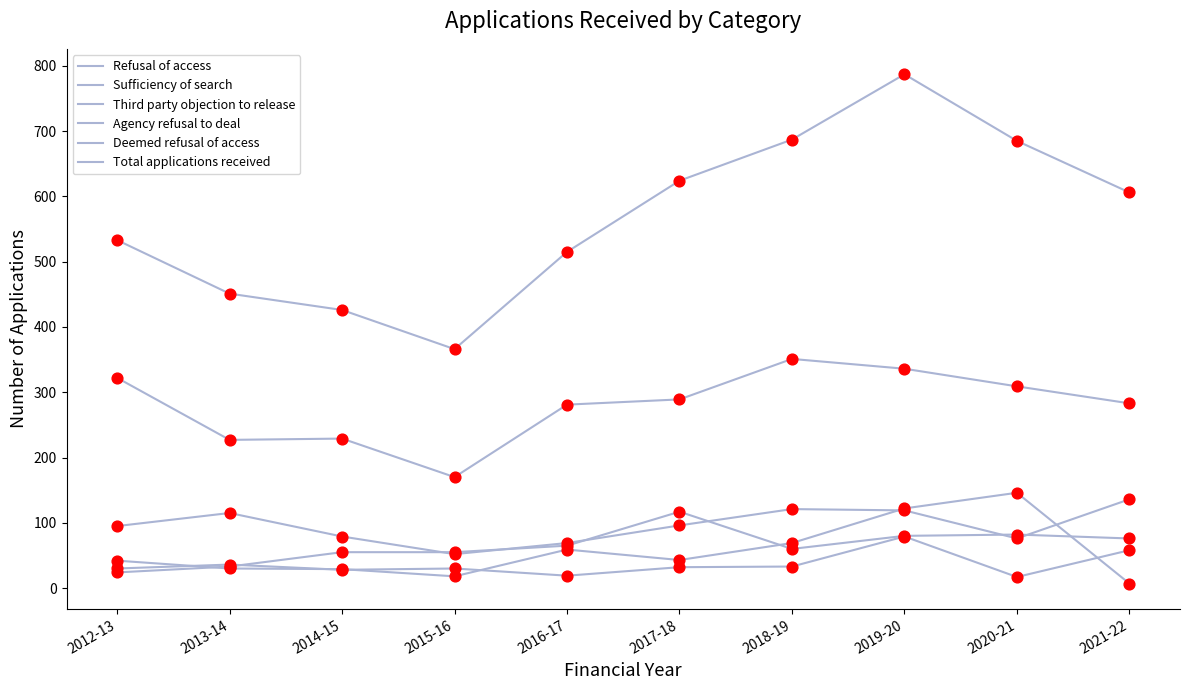

Is this an area chart (filled region under the line)?

No